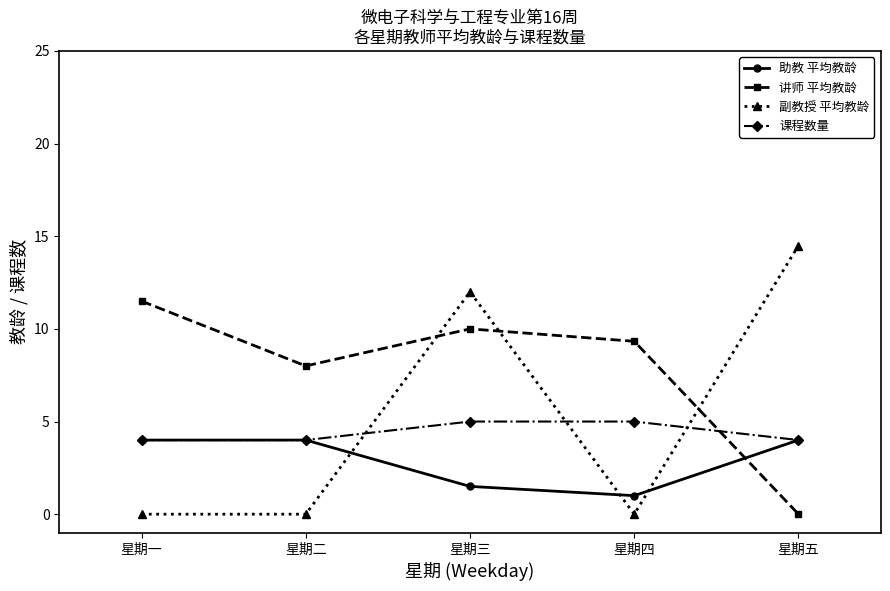

What is the label of the 3rd point from the right?

星期三